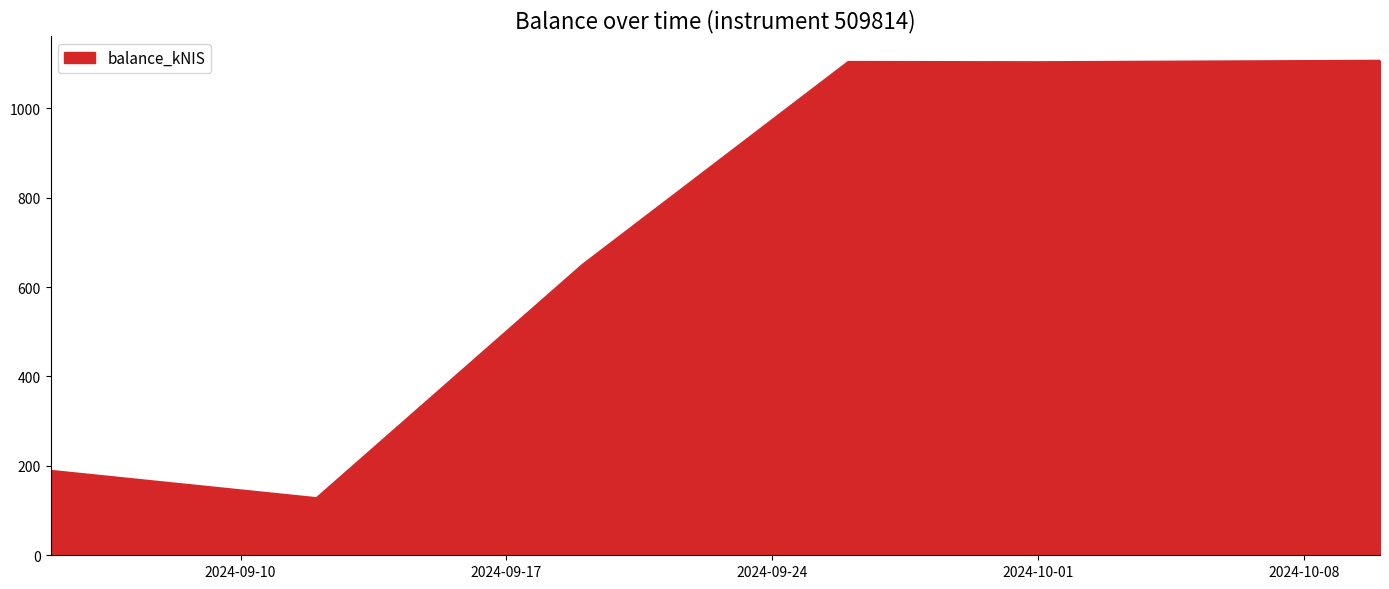

What is the difference between the second highest and second lowest values?

914.6